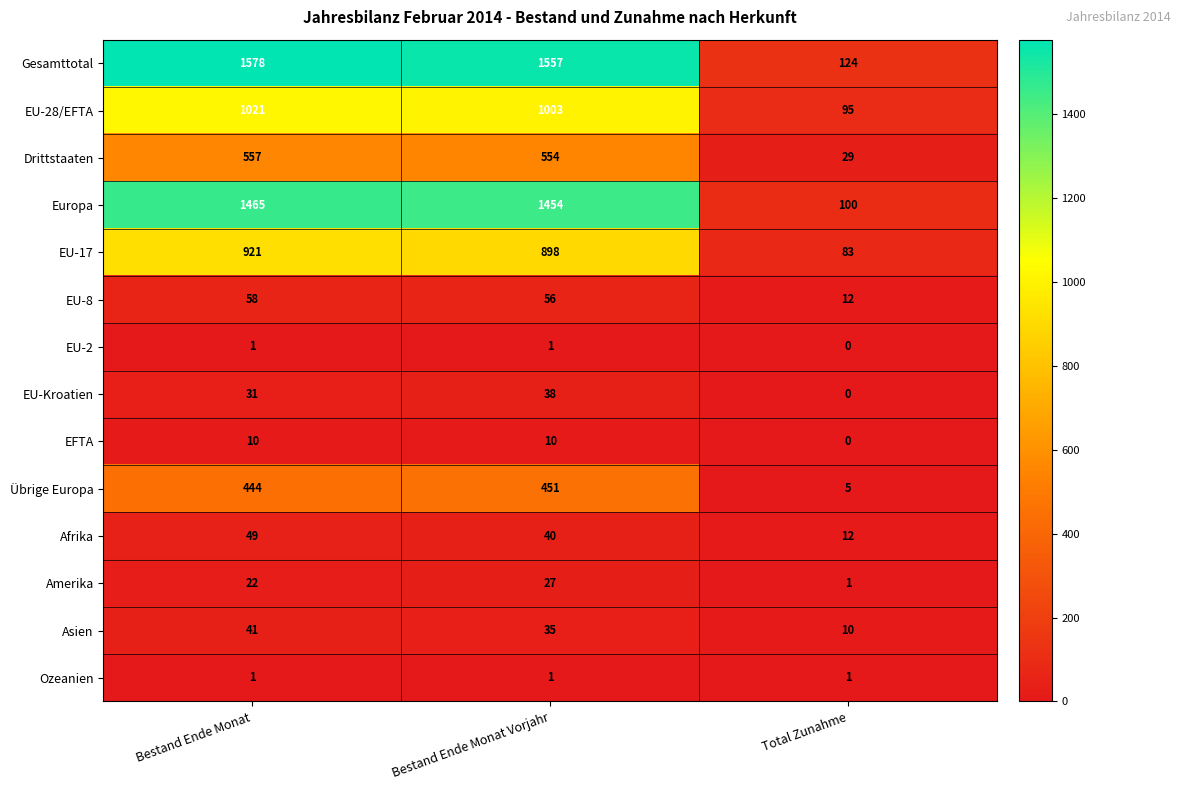

How many categories are shown in the chart?

3